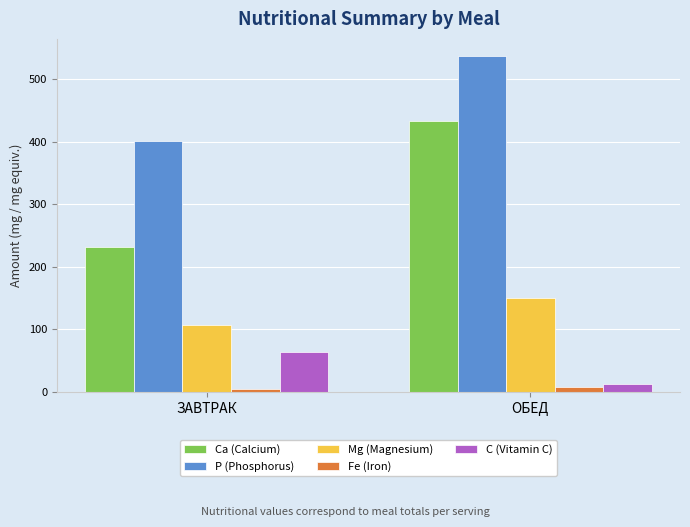

Between ЗАВТРАК and ОБЕД, which series saw the biggest shift?

Са (Calcium)